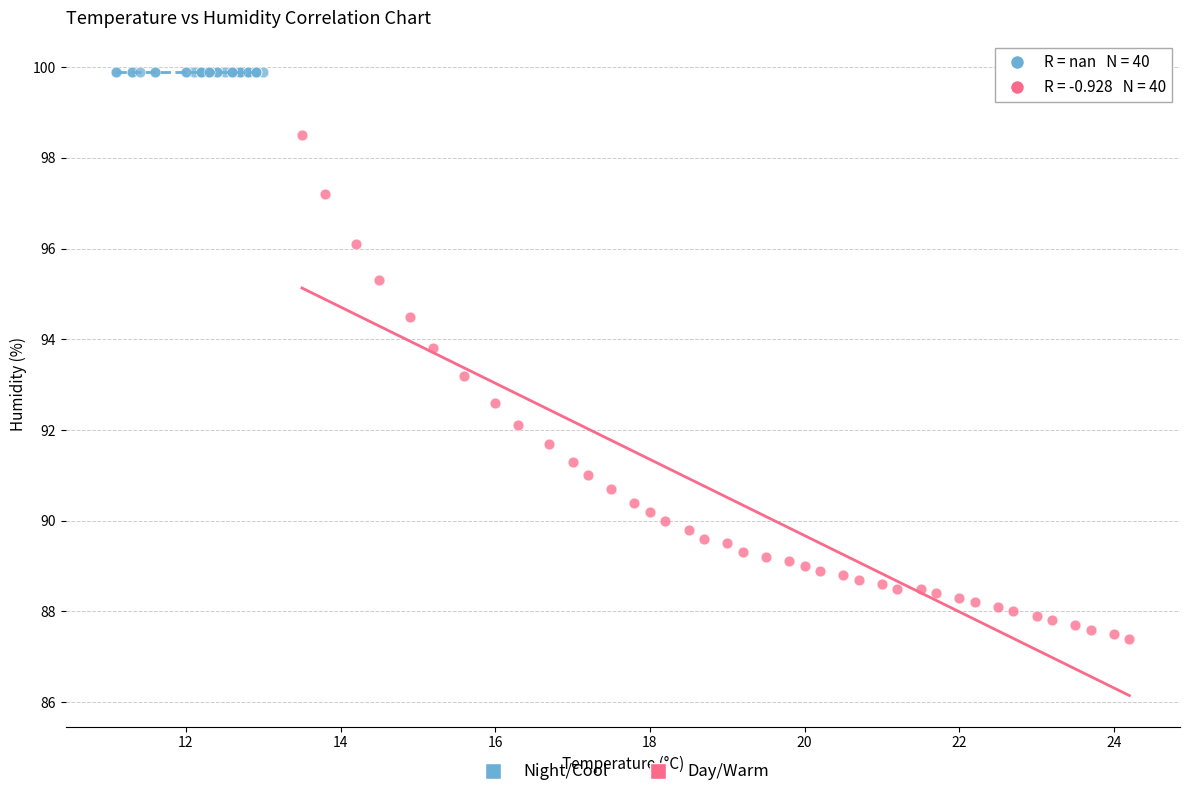

Which series reaches the maximum Y coordinate?

Night/Cool